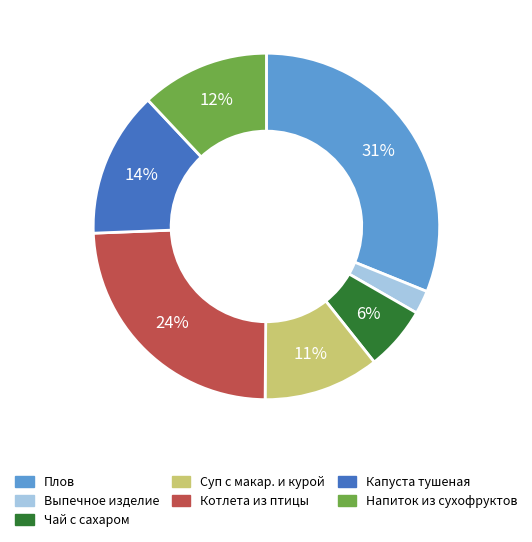

Do Плов and Котлета из птицы together represent more than half of the pie?

Yes